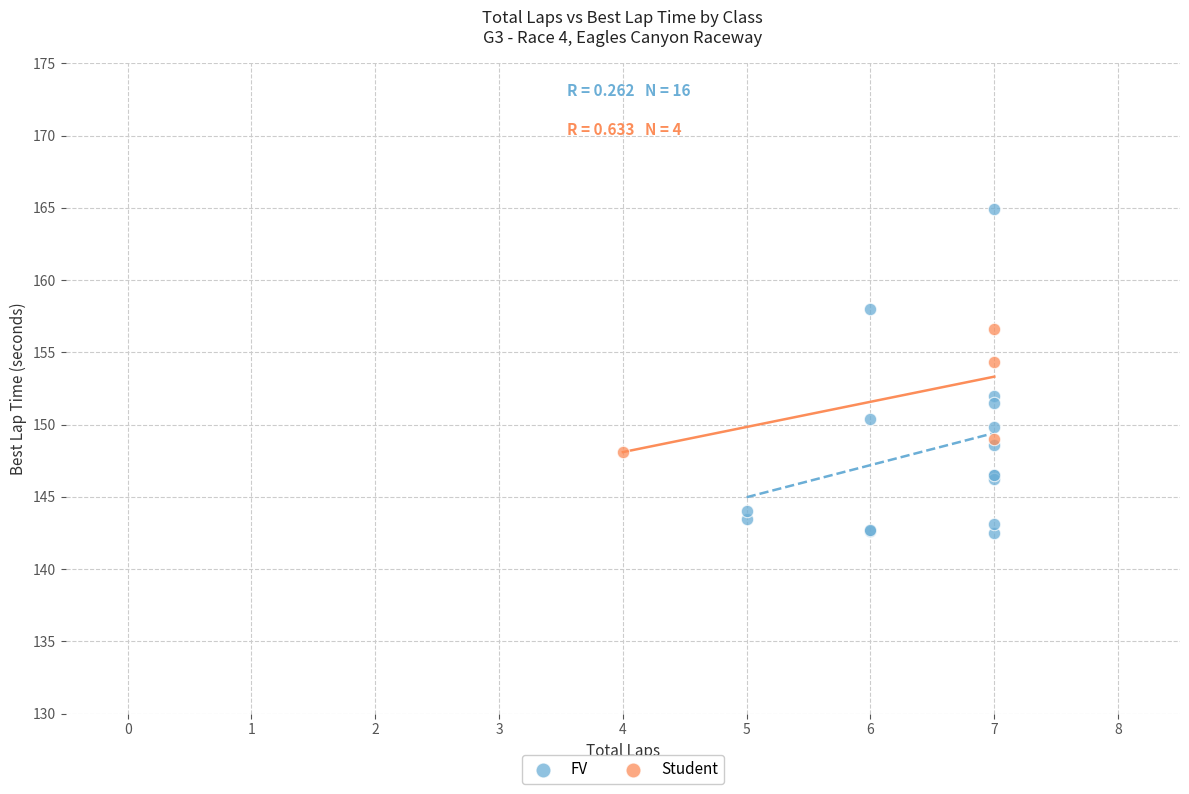

Which series reaches the maximum Y coordinate?

FV